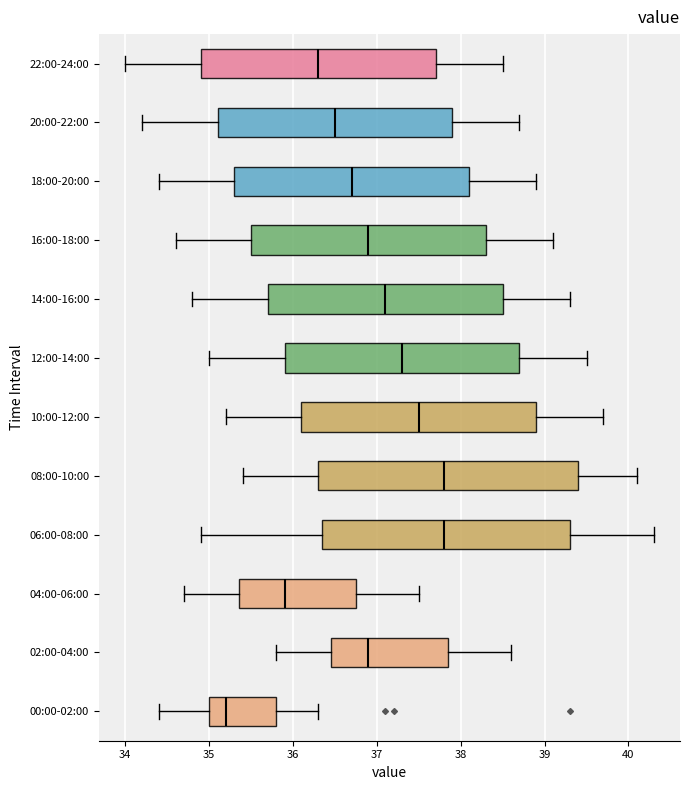

Which box's median line is the furthest to the left?

00:00-02:00